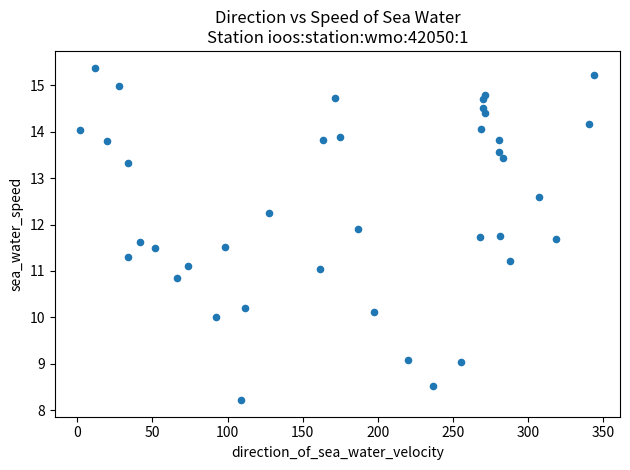

What is the range of X values (max minus min)?

342.1